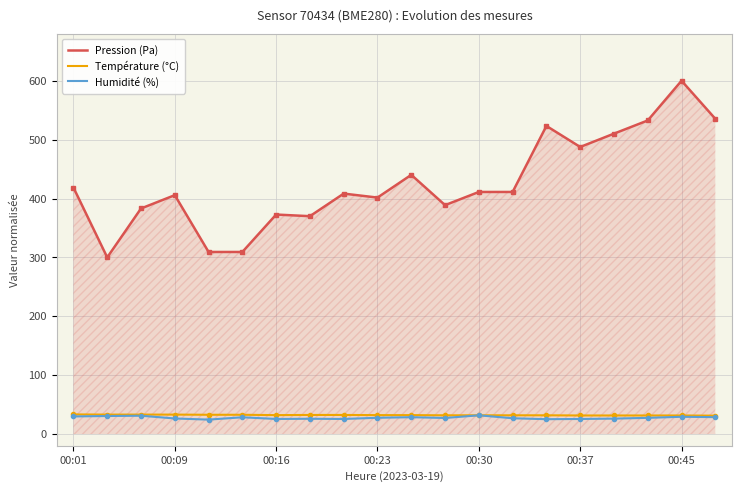

Which series has the largest total across all categories?

Pression (Pa)